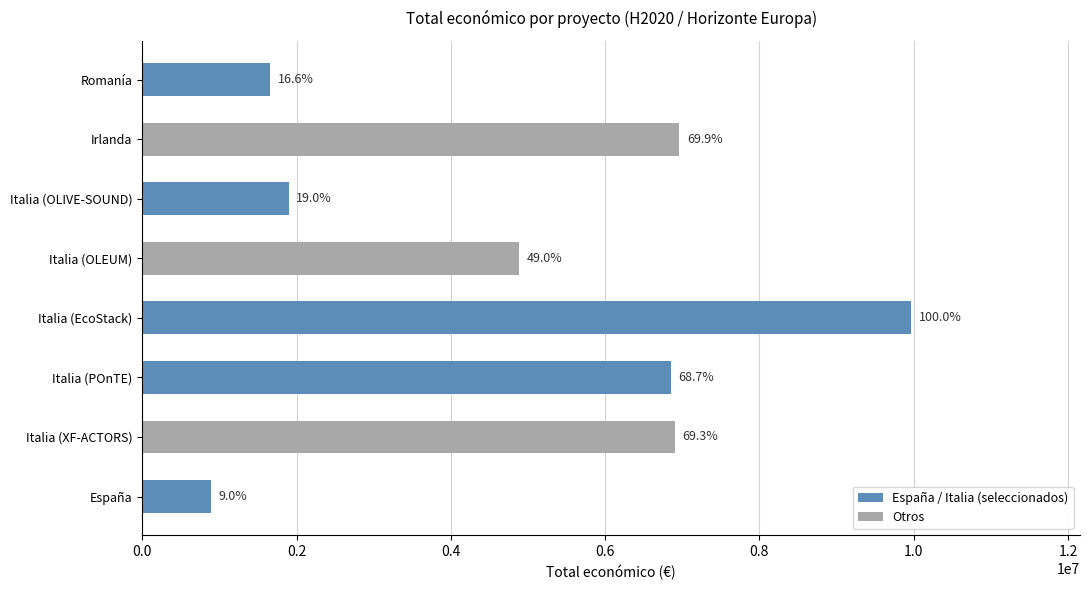

What is the maximum value shown in the chart?

9963866